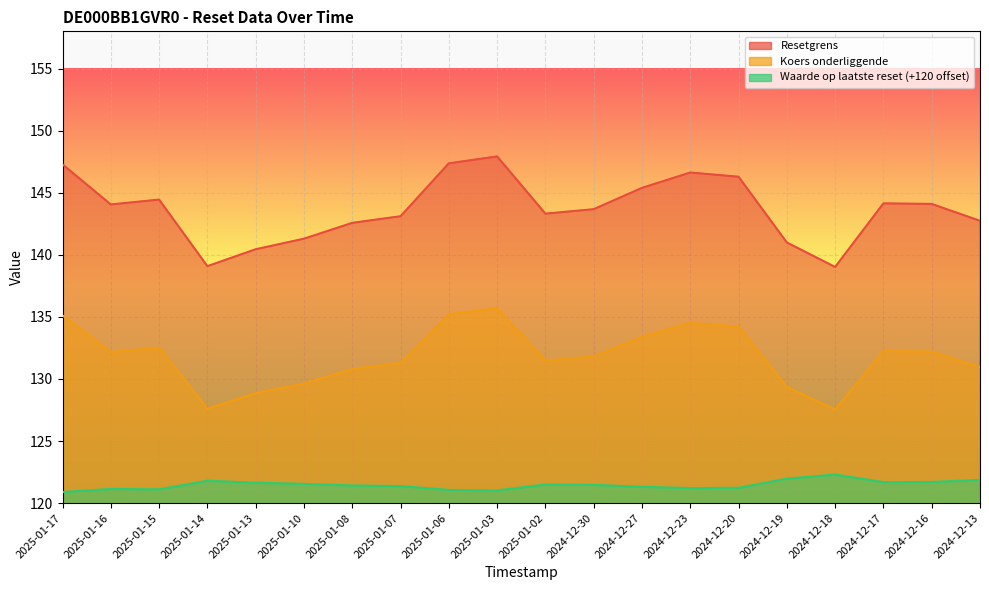

How many lines are shown in the chart?

3